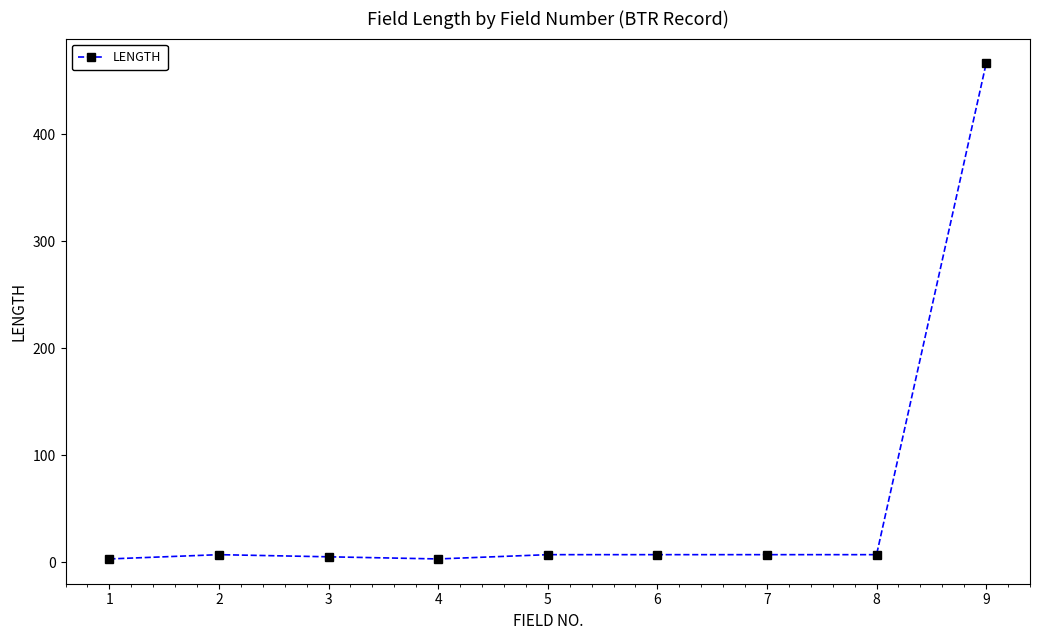

What is the difference between the maximum and minimum values?

463